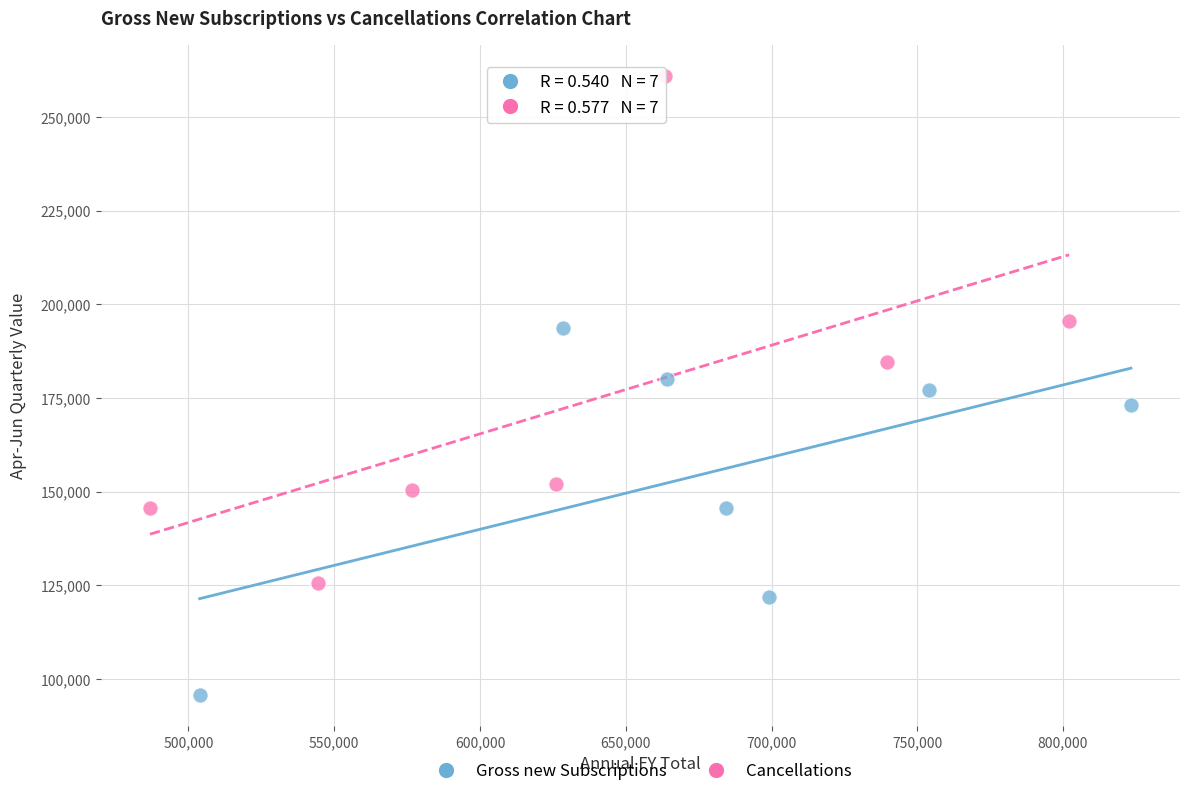

Which series contains the highest Y value?

Cancellations